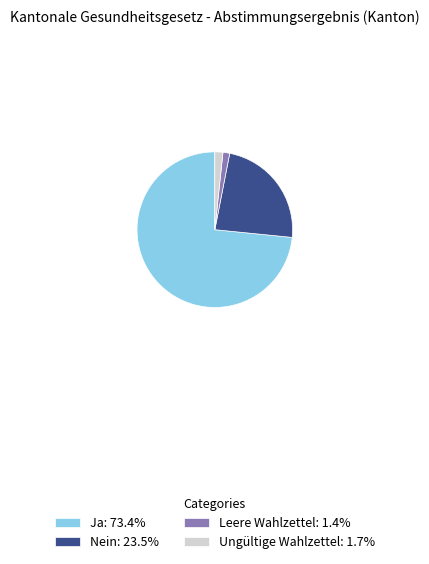

Is there a majority slice in this chart?

Yes